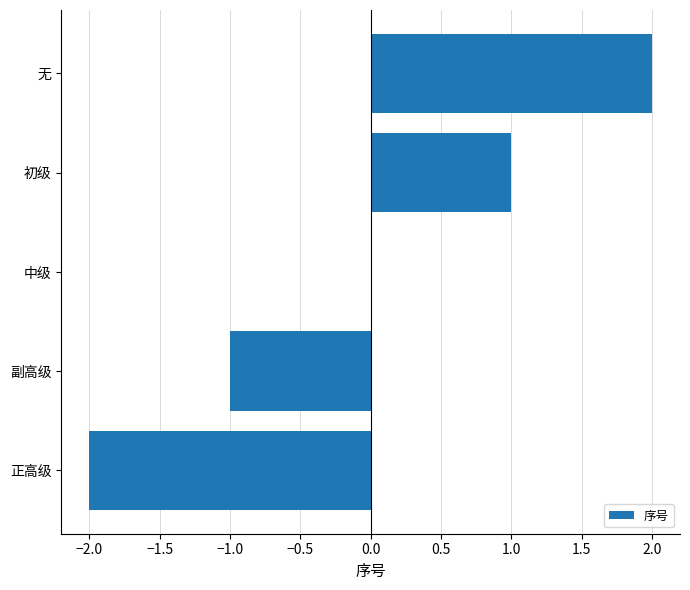

At which category does the chart reach its peak across all series?

无